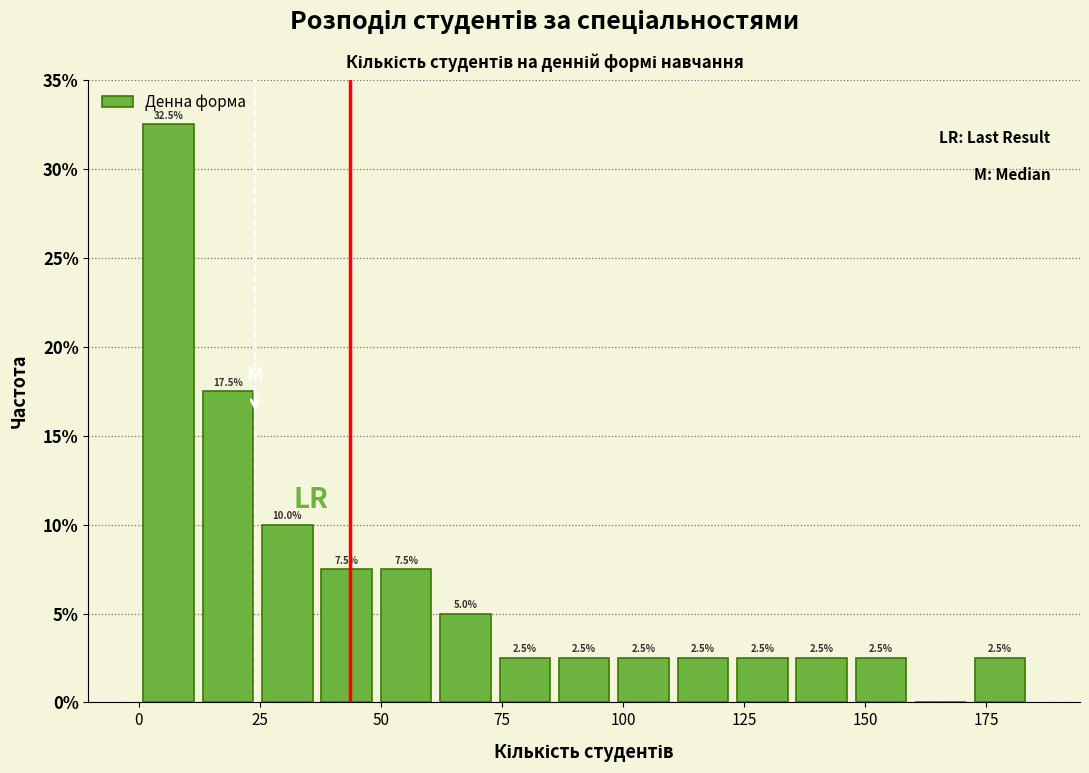

Around what value on the x-axis is the tallest bar? Give the approximate position of its centre, as read against the axis.

5